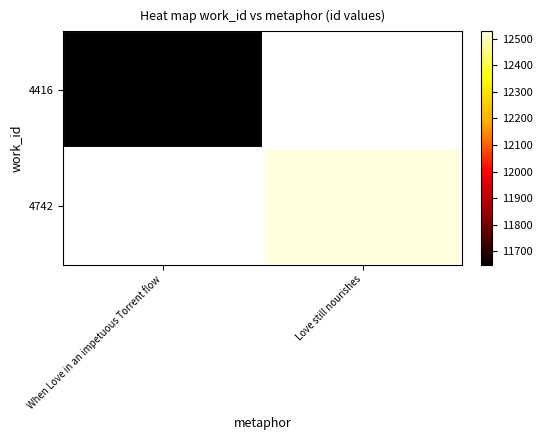

Which series has the widest spread of values?

4416